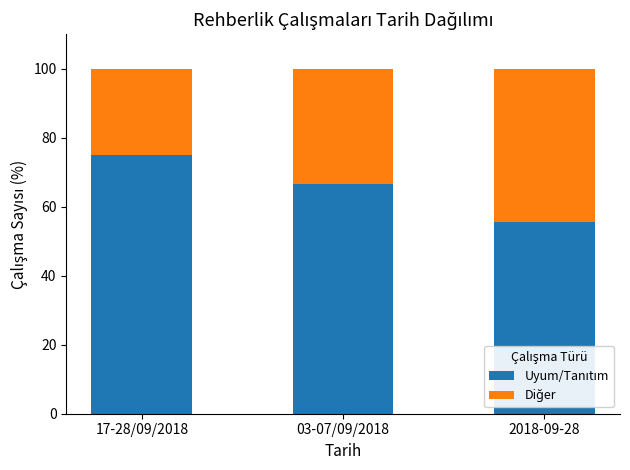

What is the total value across all series at 17-28/09/2018?

100.0